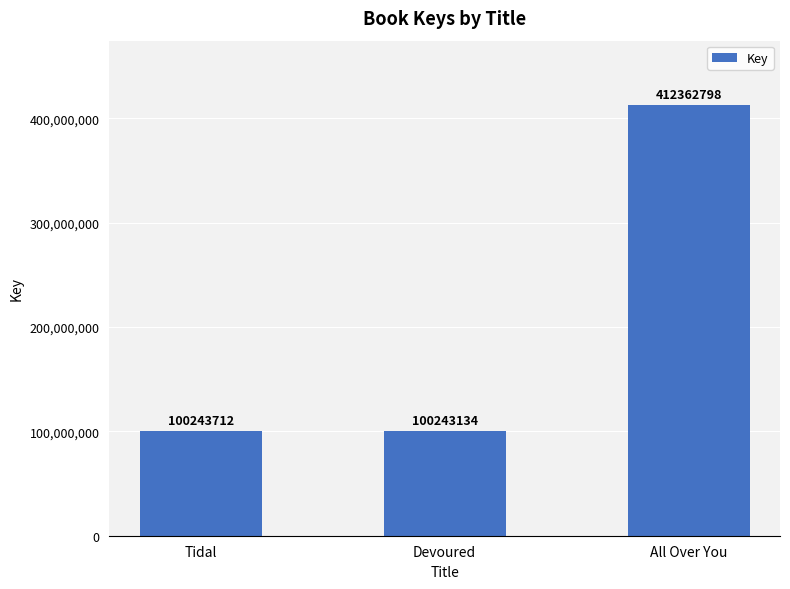

List the labels in order of value, largest first.

All Over You, Tidal, Devoured